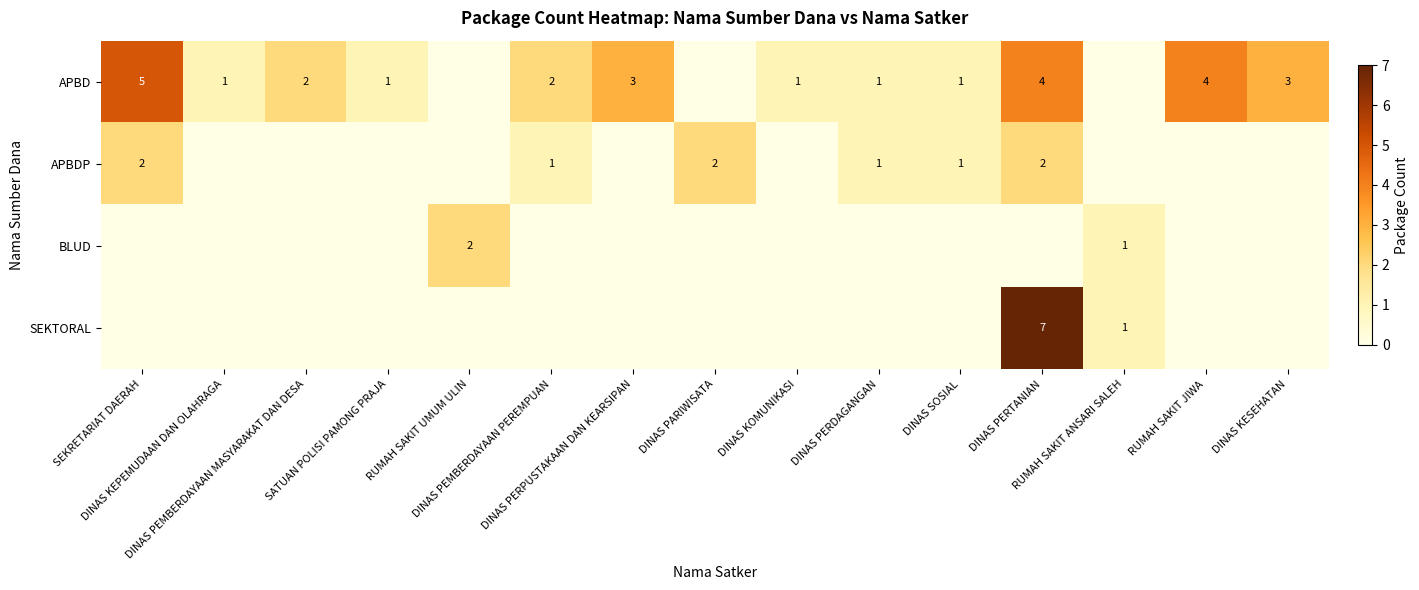

At how many categories does at least one series exceed 6?

1